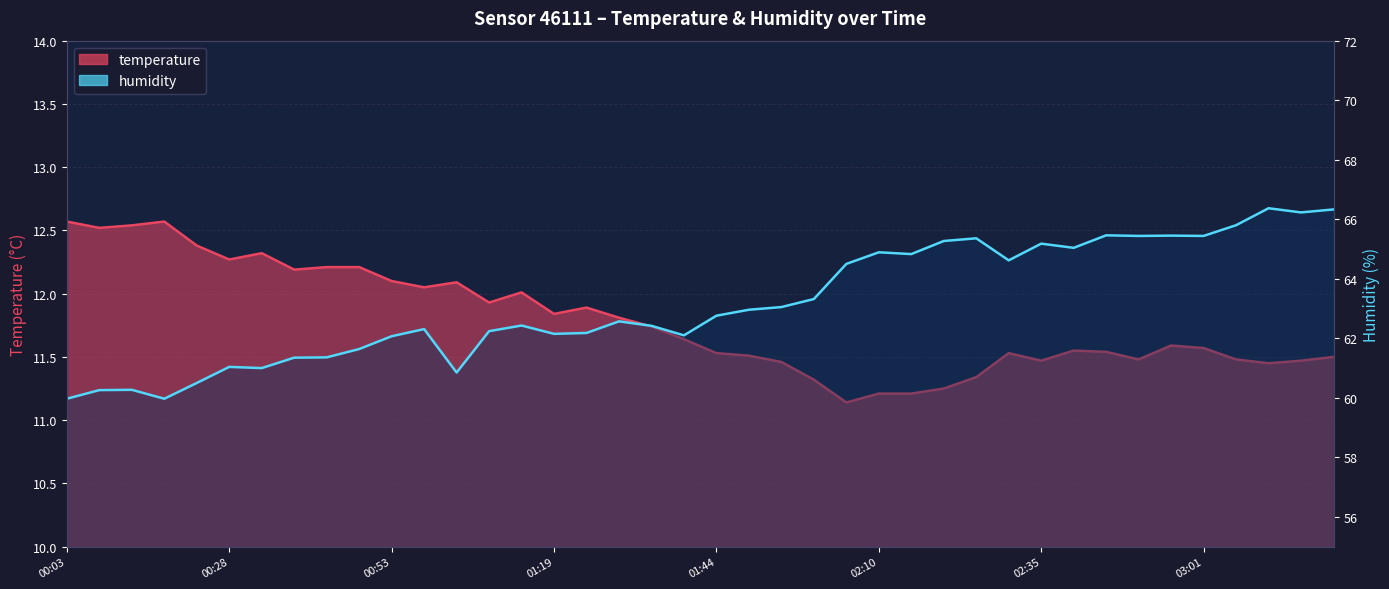

How many interior local valleys does the temperature series have?

10